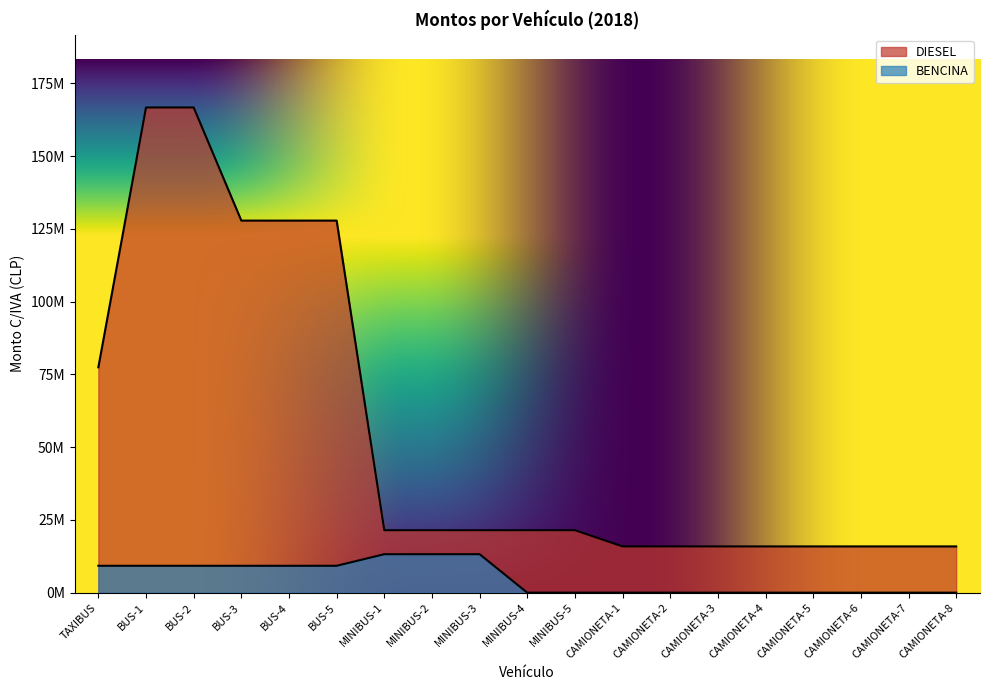

Is it true that BENCINA equals 2086794 at BUS-2?

False